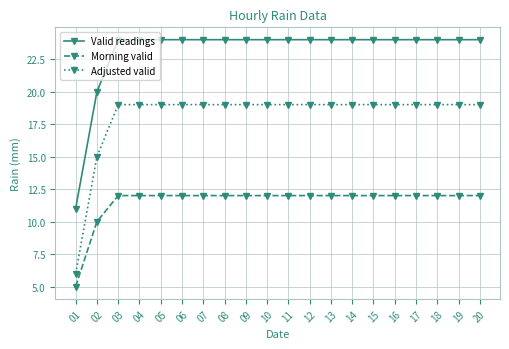

The value of Valid readings at 17 is 13. True or false?

False